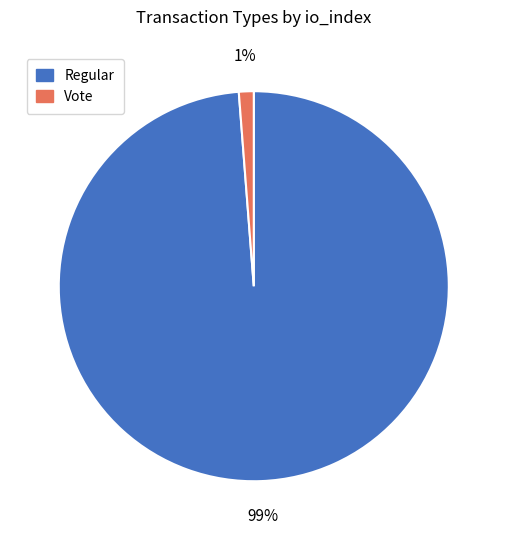

Is there a majority slice in this chart?

Yes